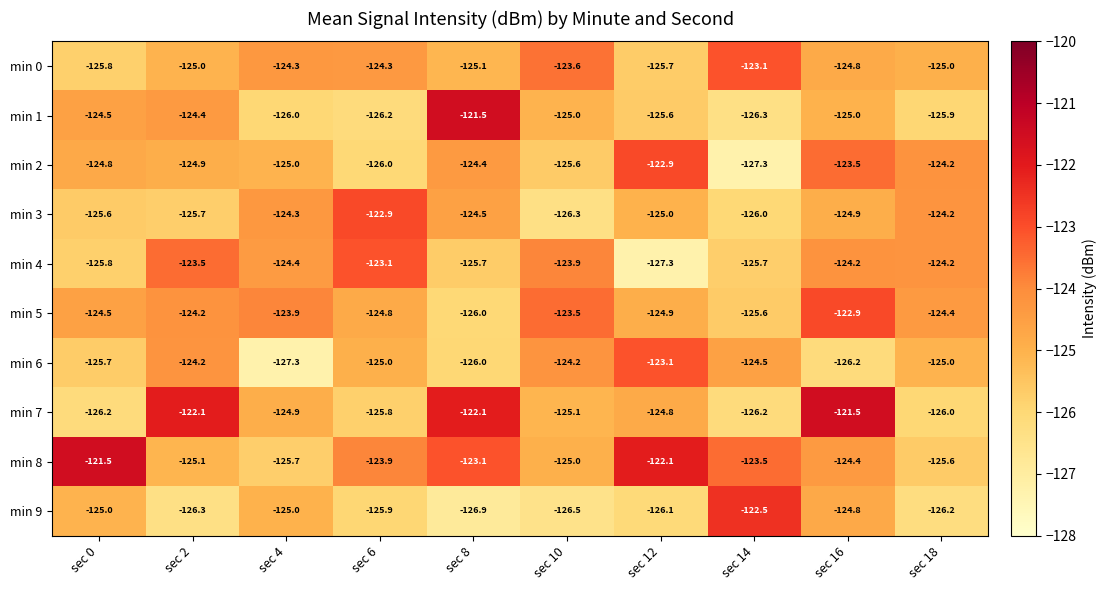

Is it true that min 7 equals -121.5 at sec 16?

True